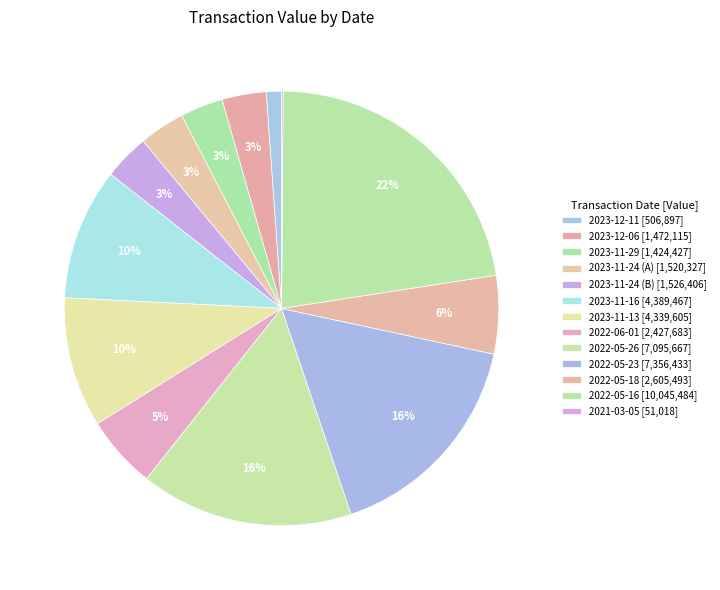

How many slices are in this pie chart?

13